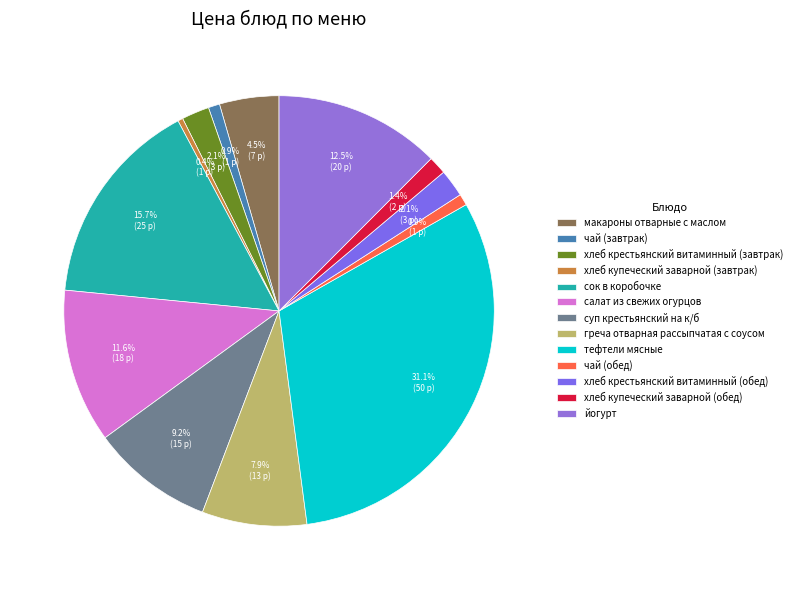

How many slices are in this pie chart?

13